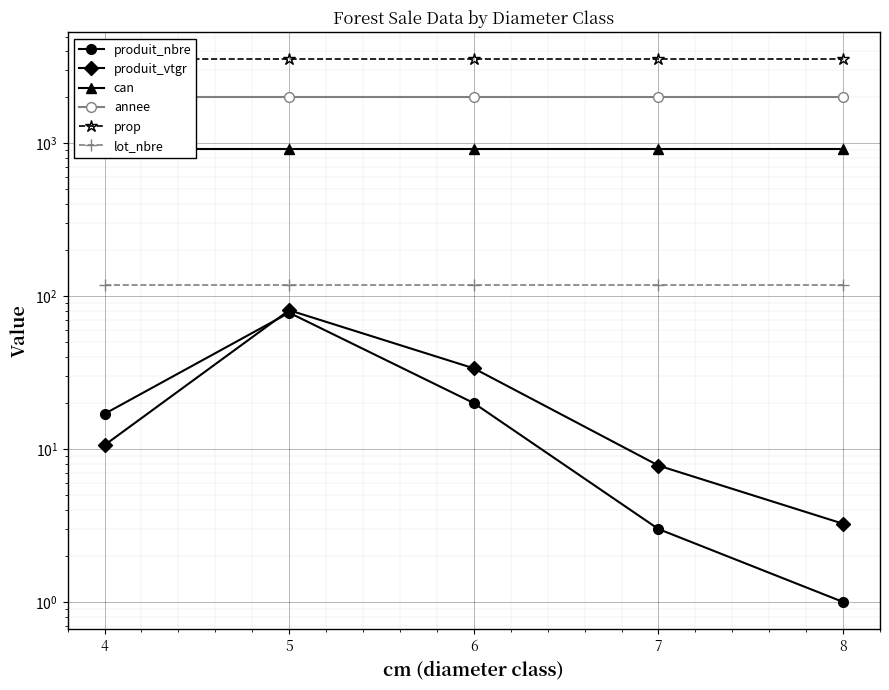

What is the value of the produit_nbre point at the 2nd from the left?

78.0